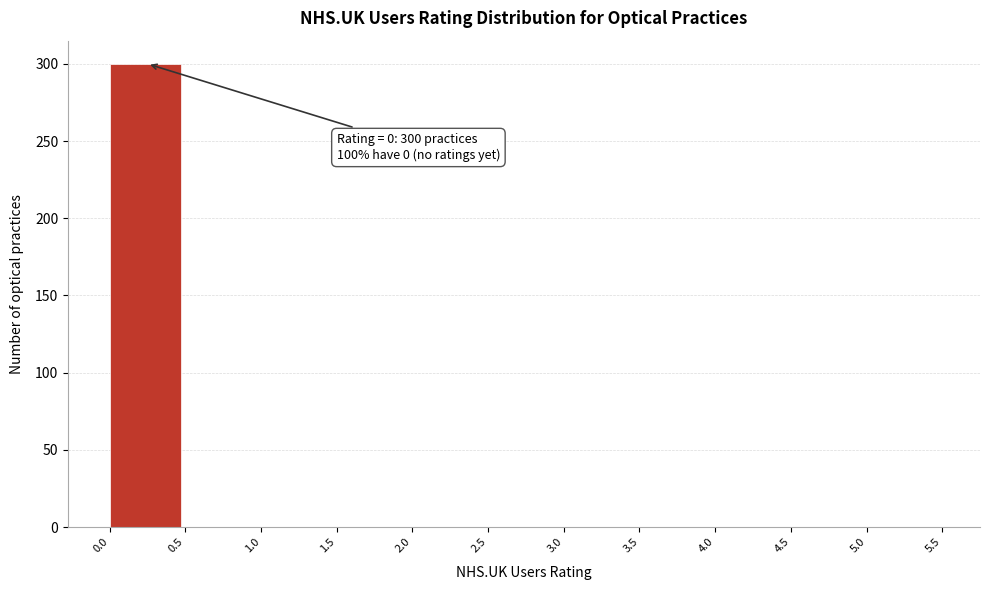

Which range on the x-axis has the tallest bar?

0.0 to 0.5